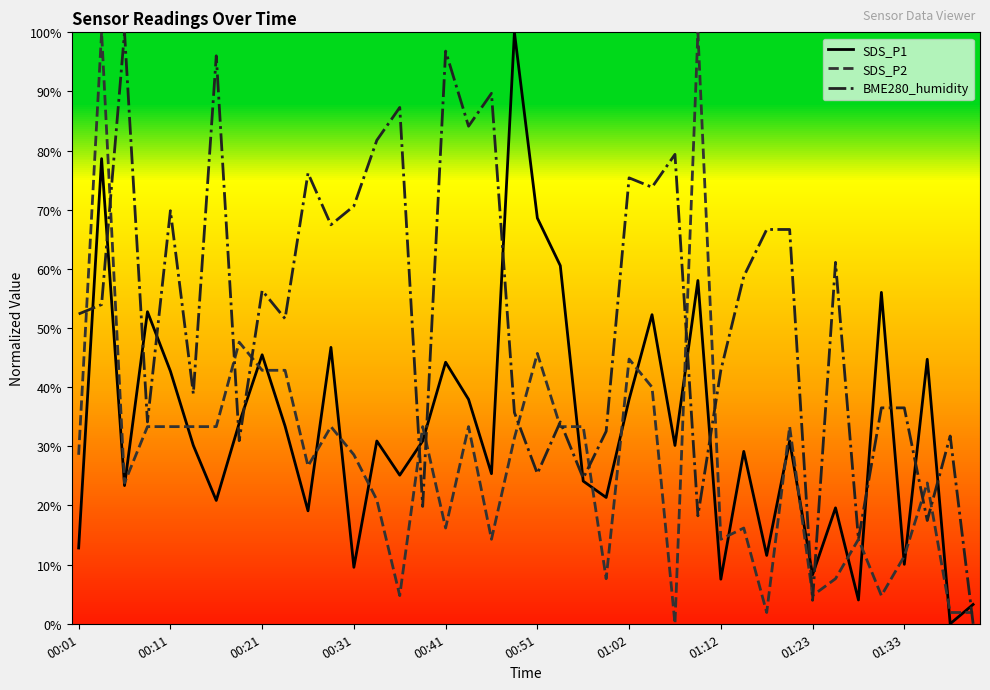

In BME280_humidity, how many points are higher than both neighbors (excluding endpoints)?

13